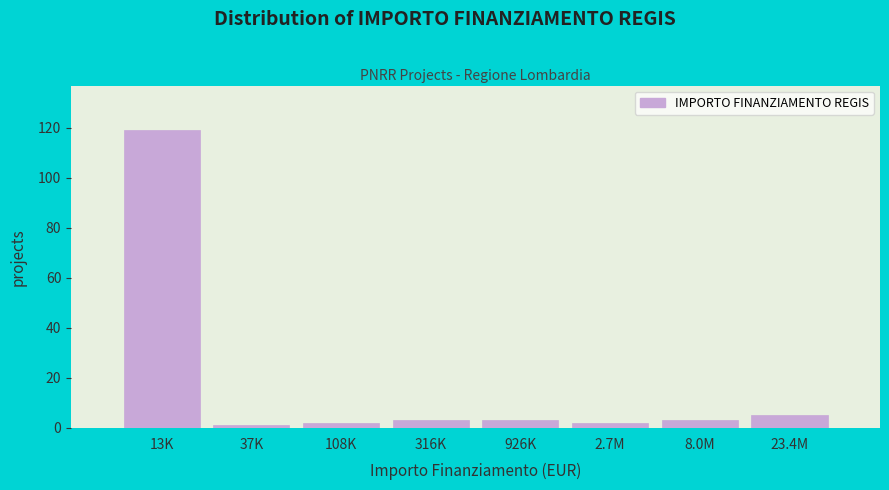

Reading right to left, transcribe all the data shown in this chart.

23.4M=5	8.0M=3	2.7M=2	926K=3	316K=3	108K=2	37K=1	13K=119